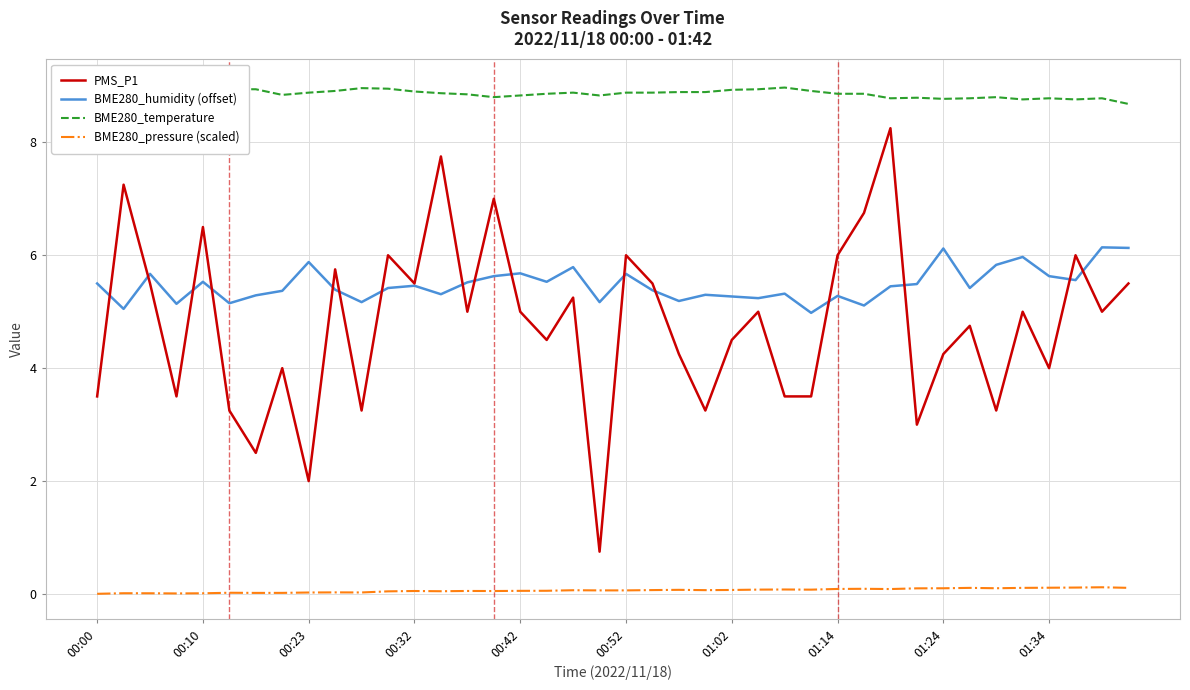

Does the chart display data point markers on the line(s)?

No